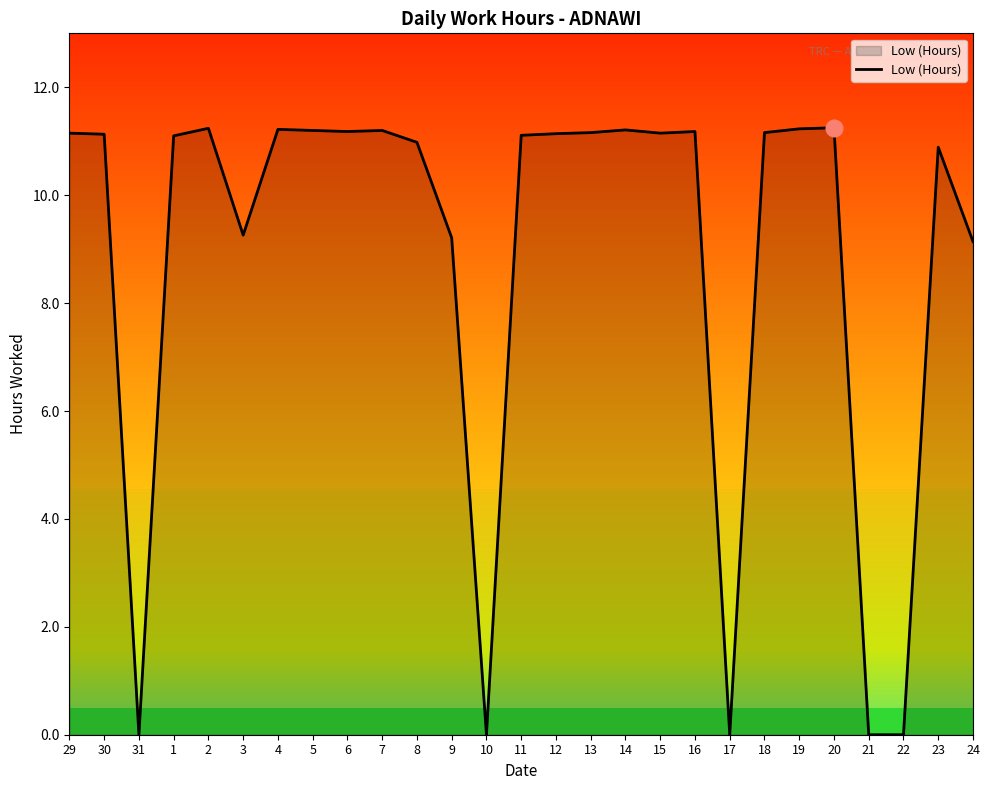

Where is the first local minimum?

31